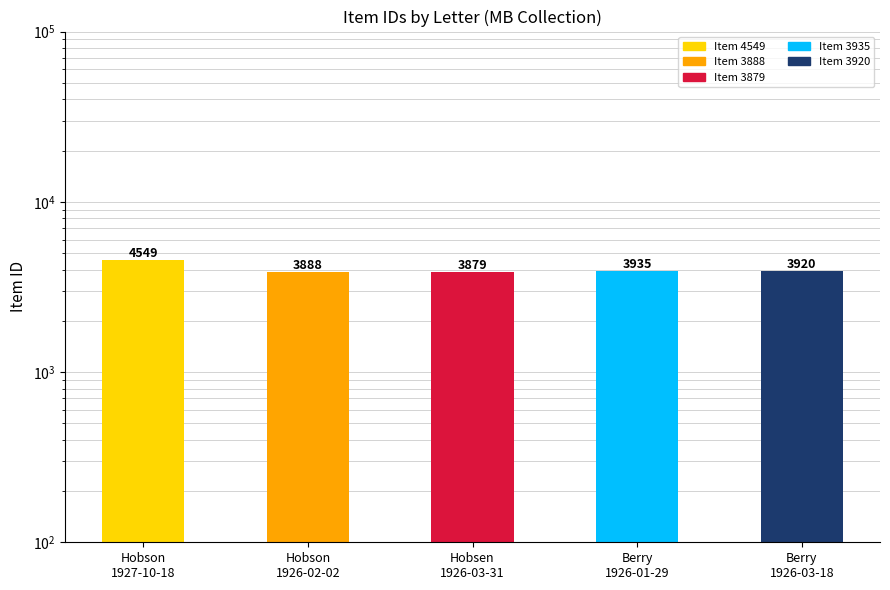

Reading right to left, extract all data points from this chart.

3920	3935	3879	3888	4549